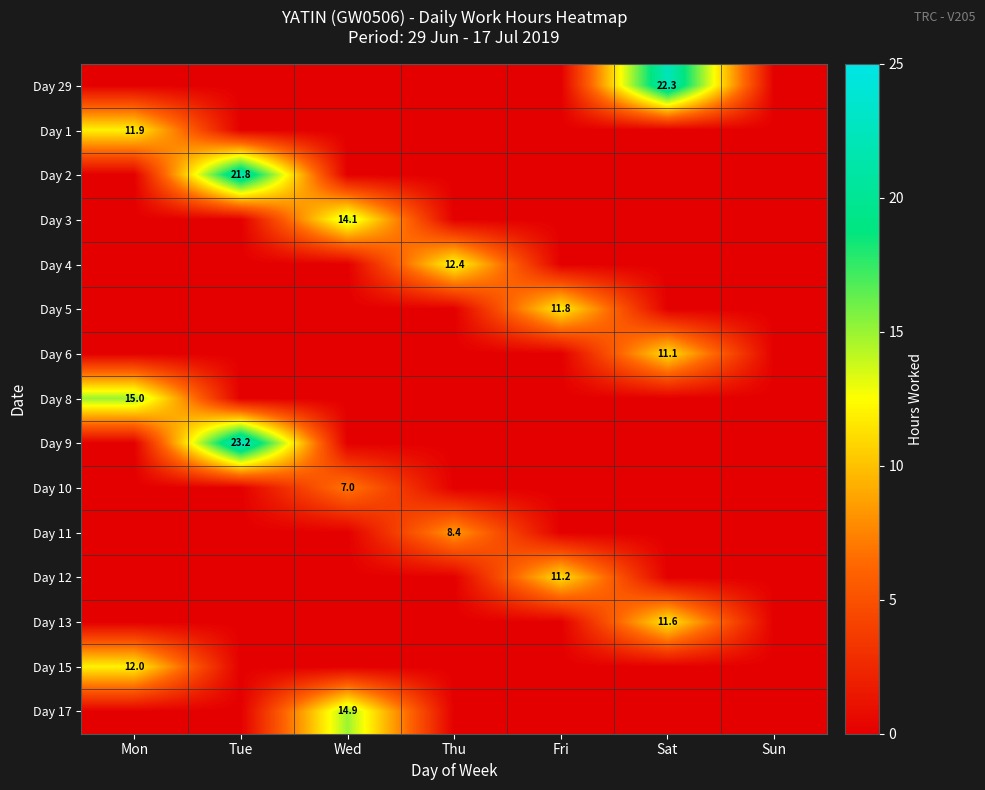

At how many categories does at least one series exceed 18?

2